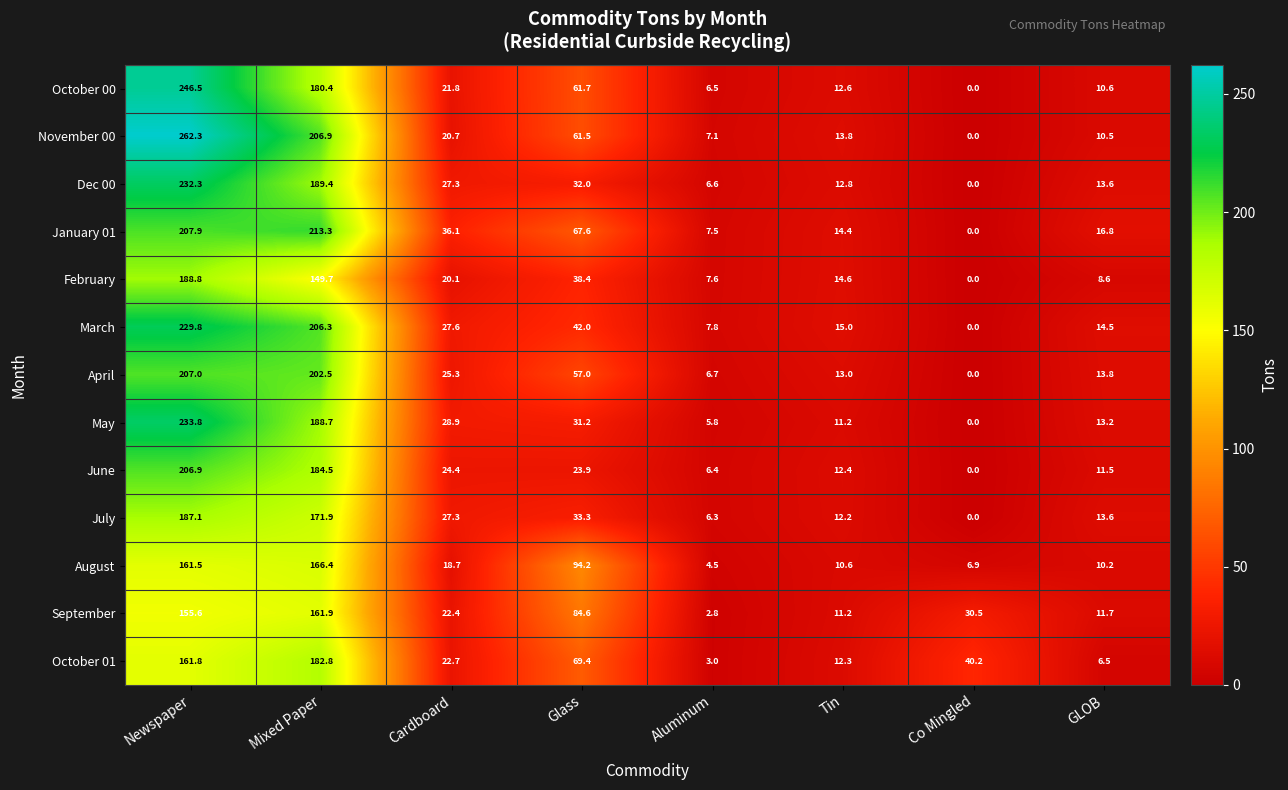

The value of May at Mixed Paper is 188.7. True or false?

True